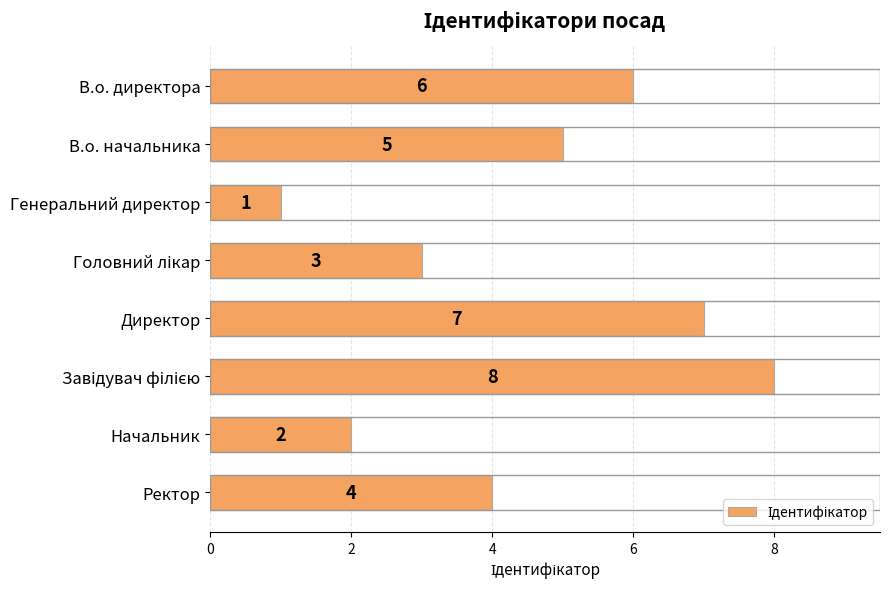

What is the change in value from В.о. директора to Начальник?

-4